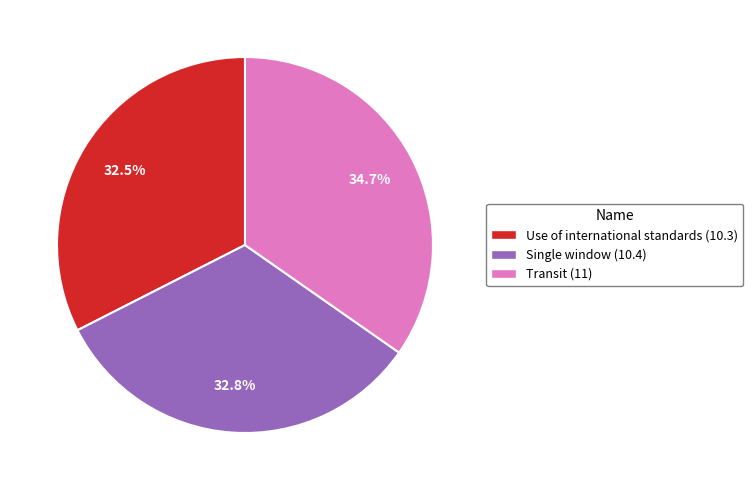

To the nearest percent, what is the difference between the Transit (11) and Use of international standards (10.3) slice percentages?

2%